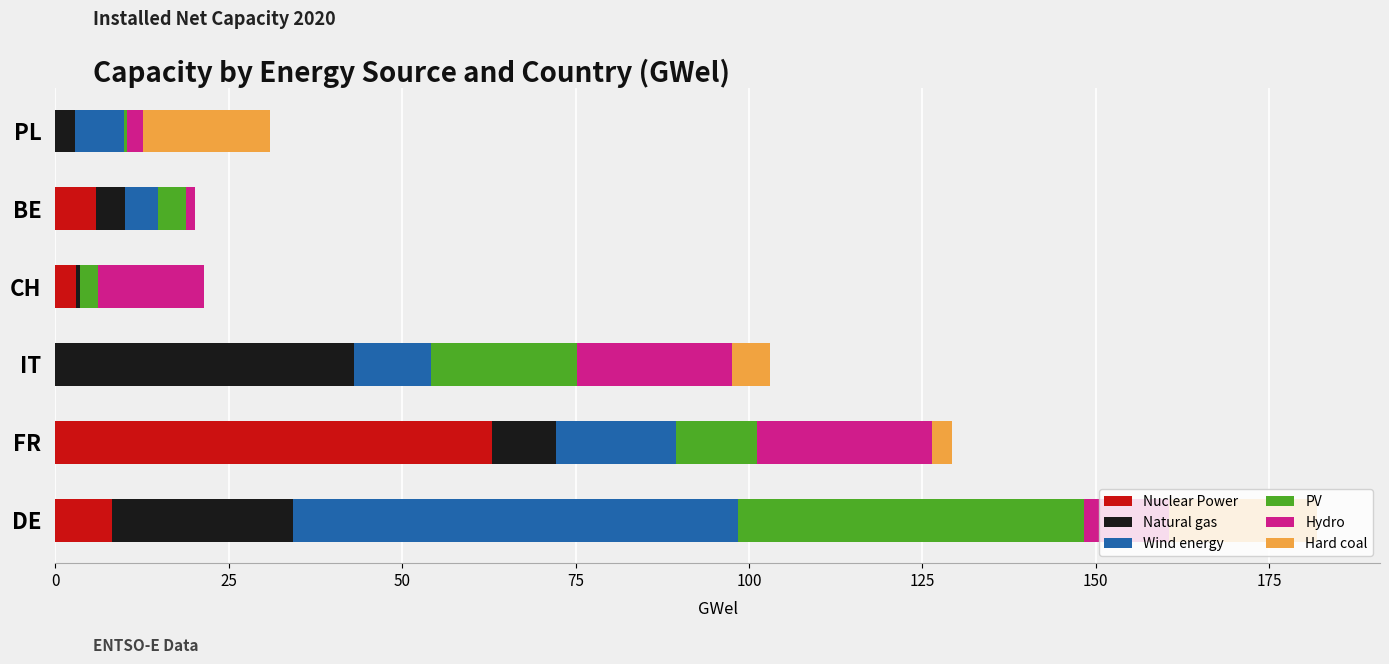

At which category is the sum across all series the highest?

DE